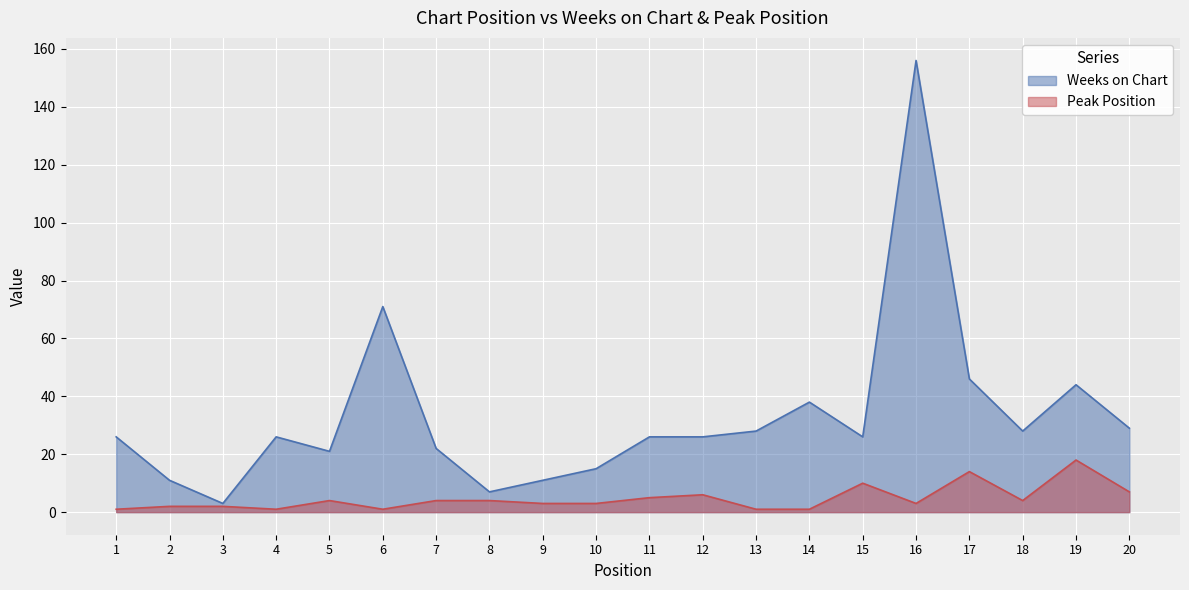

Which series changed the most between 3 and 18?

Weeks on Chart